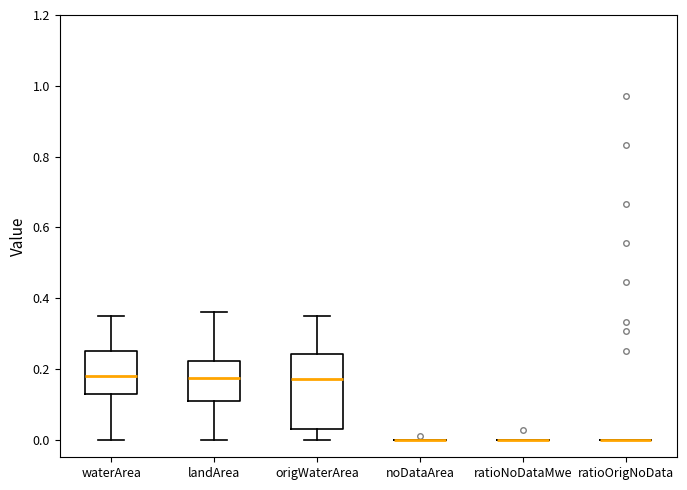

Which box is the tallest, from its lower edge to its upper edge?

origWaterArea